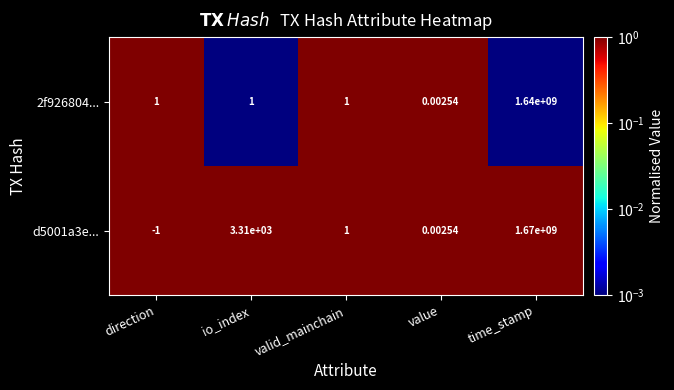

At how many categories does at least one series exceed 0?

5